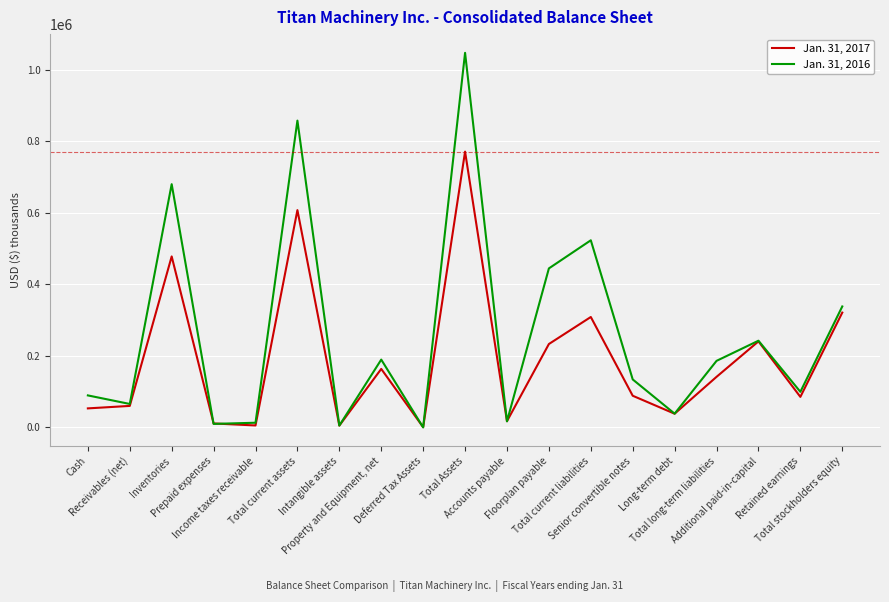

Read the Jan. 31, 2016 value at Retained earnings, to the nearest 100.

99500